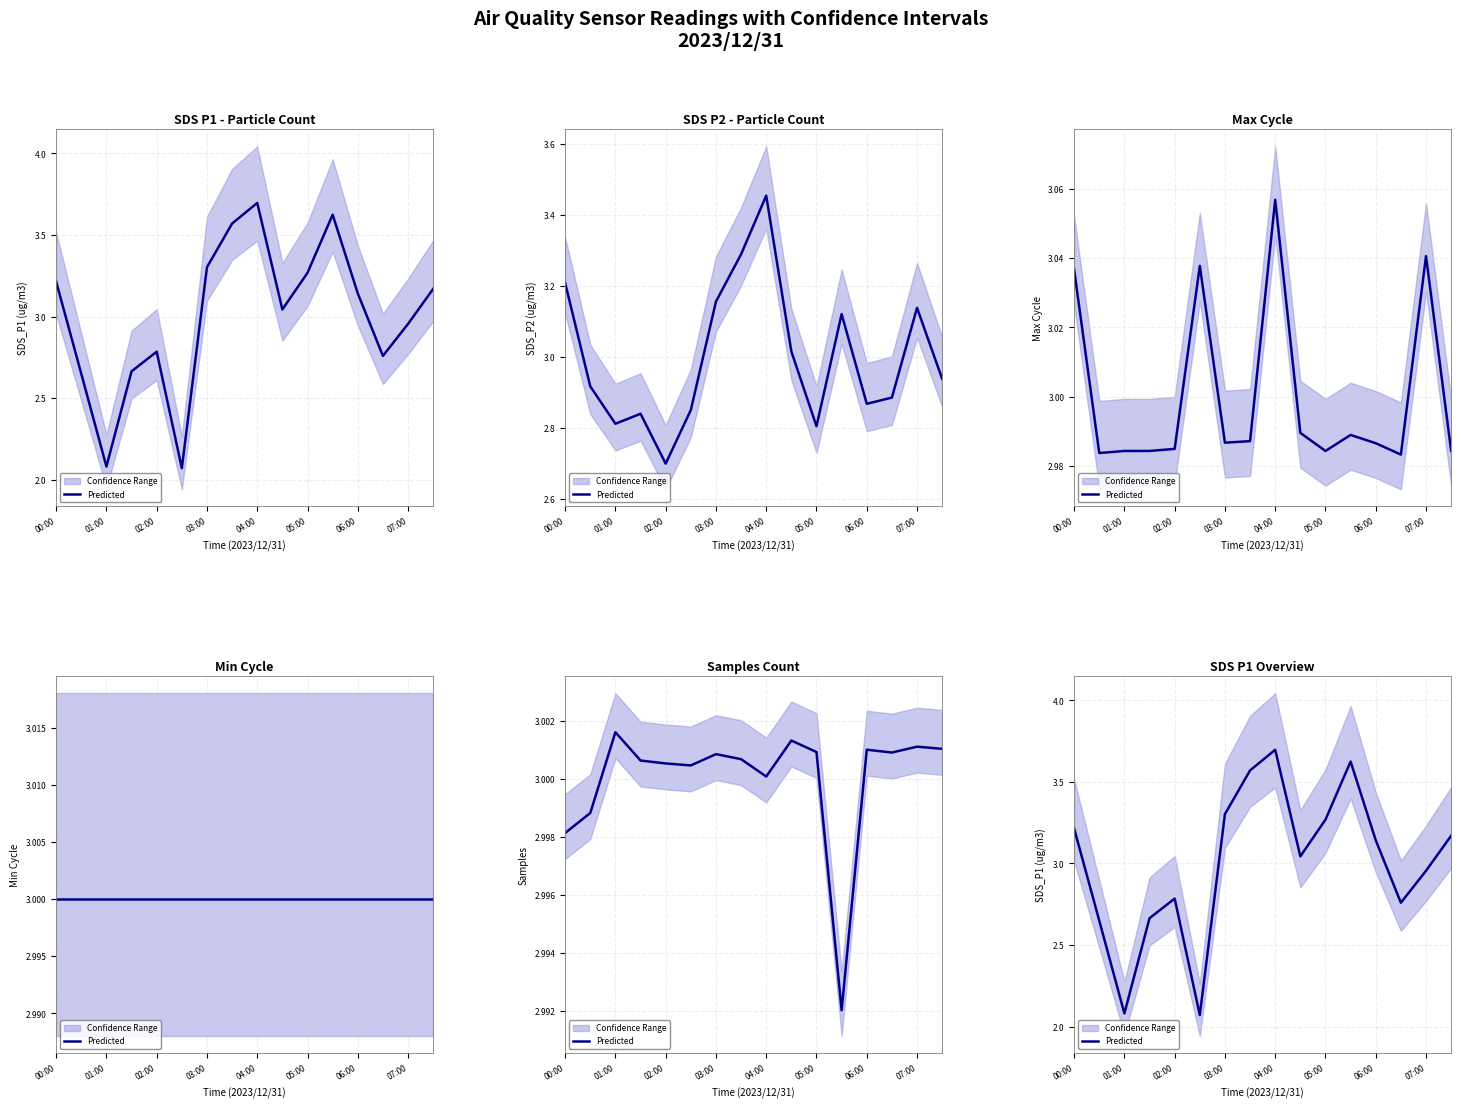

Between 05:00 and 11, which is larger?

11